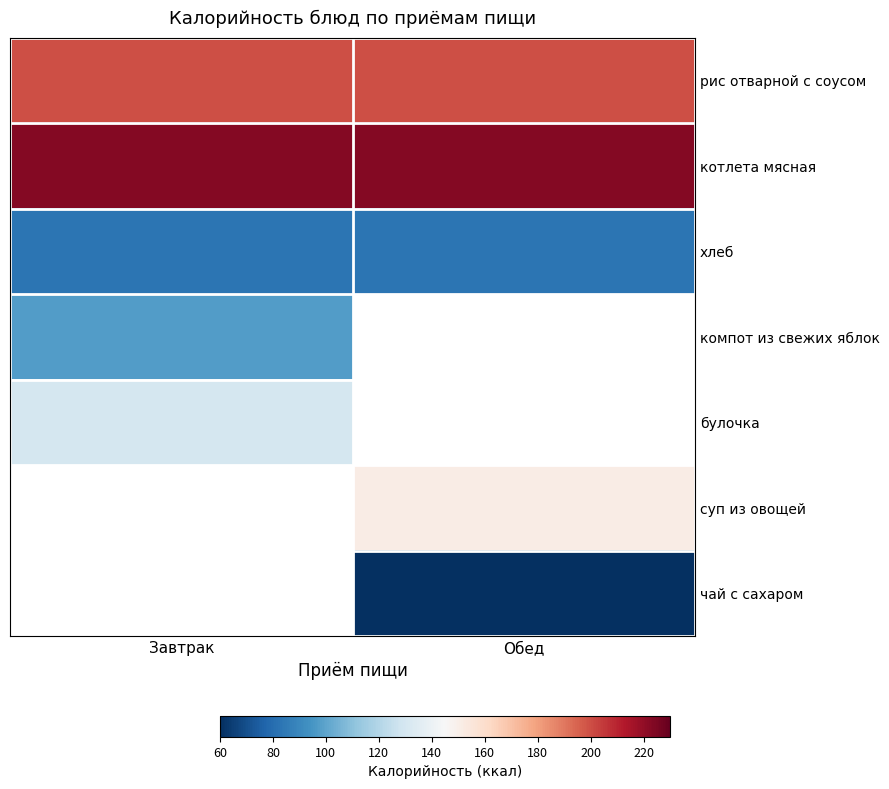

True or false: рис отварной с соусом has a value of 199.9 at Обед.

True